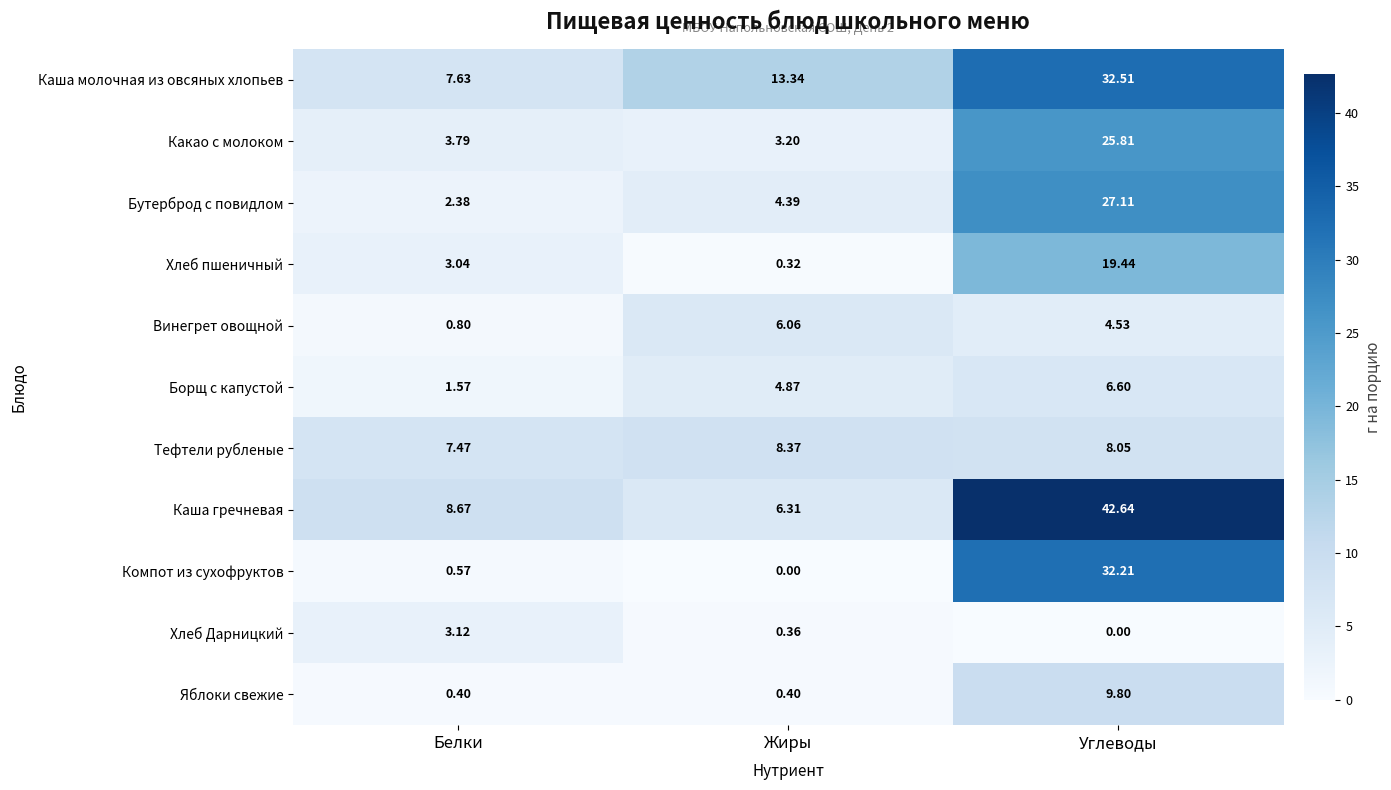

At which label does Тефтели рубленые first exceed 8?

Жиры